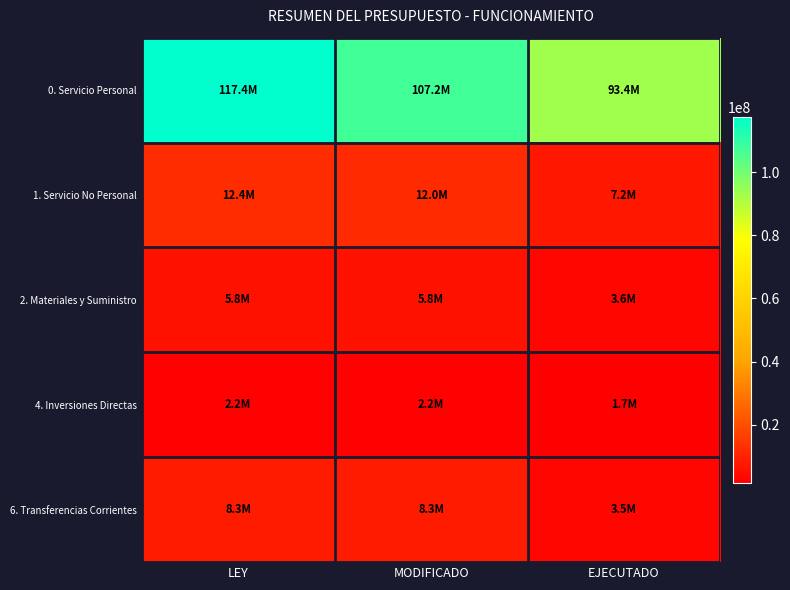

At LEY, list the series in order from smallest to largest.

4. Inversiones Directas, 2. Materiales y Suministro, 6. Transferencias Corrientes, 1. Servicio No Personal, 0. Servicio Personal